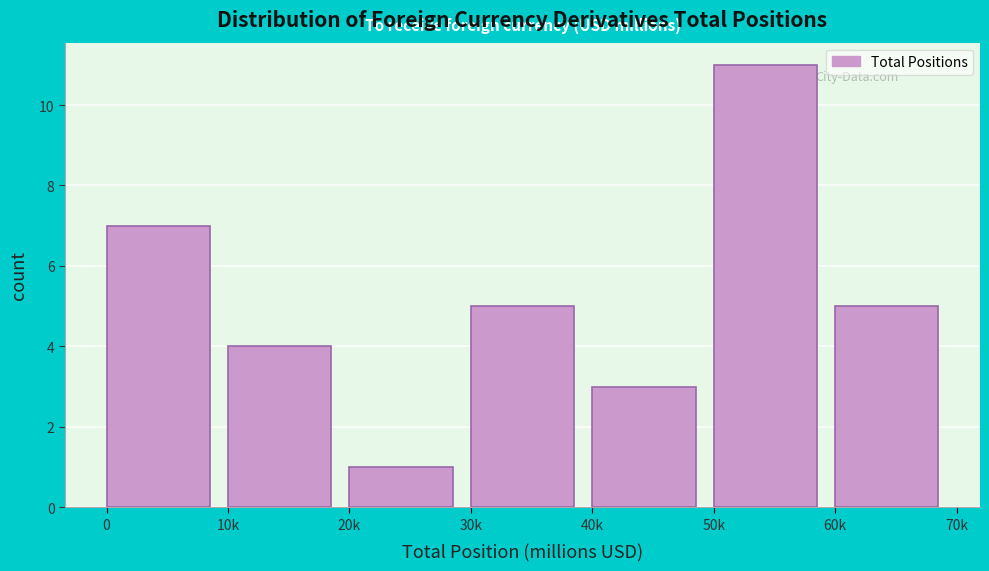

Reading left to right, list all the values displayed in this chart.

0=7	10k=4	20k=1	30k=5	40k=3	50k=11	60k=5